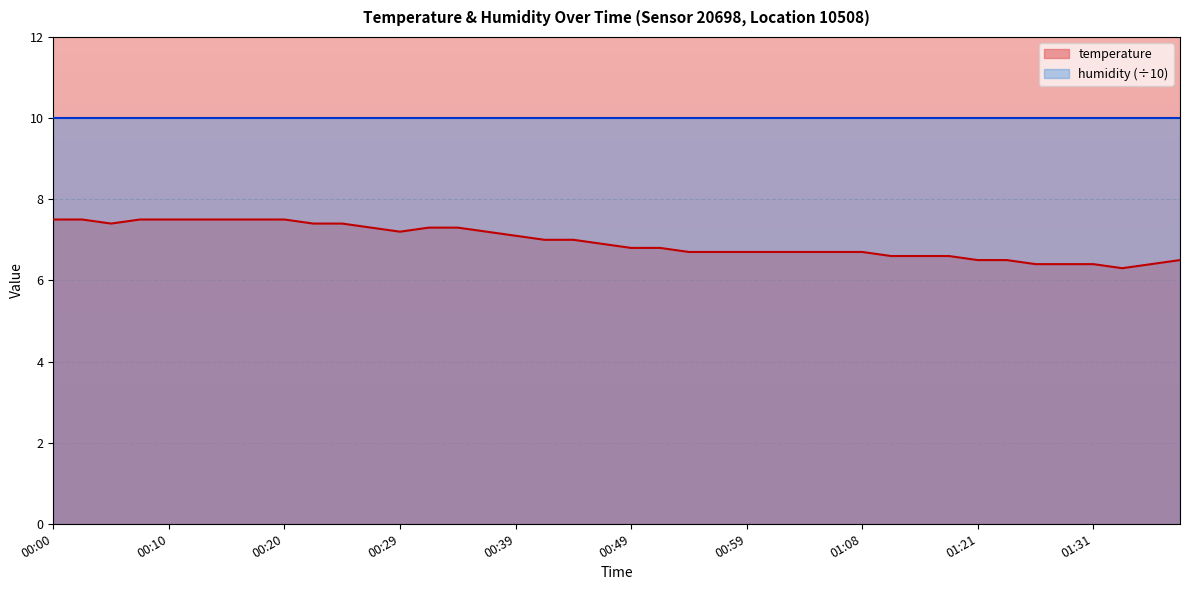

List the labels in order of value, smallest first.

01:33, 01:26, 01:28, 01:31, 01:36, 01:21, 01:23, 01:38, 01:11, 01:13, 01:18, 00:54, 00:56, 00:59, 01:01, 01:03, 01:06, 01:08, 00:49, 00:51, 00:46, 00:42, 00:44, 00:39, 00:29, 00:37, 00:27, 00:32, 00:34, 00:05, 00:22, 00:25, 00:00, 00:03, 00:07, 00:10, 00:12, 00:15, 00:17, 00:20